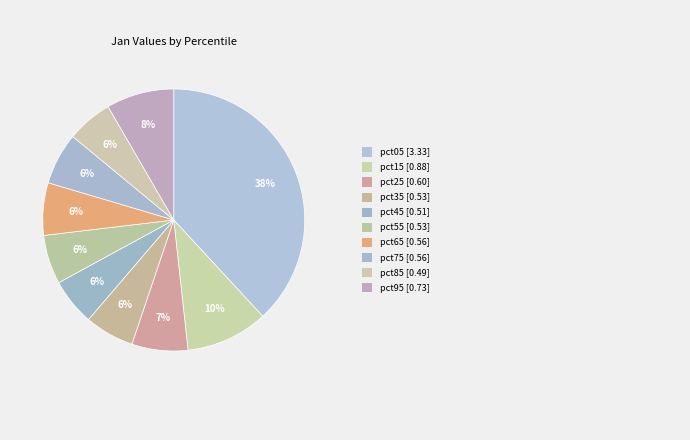

Count the number of slices in the pie.

10